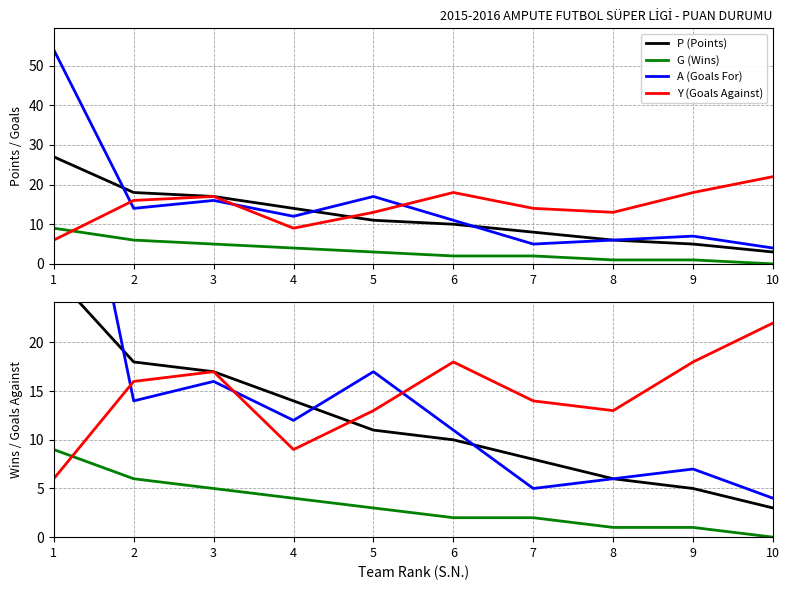

What are all the series names shown in the legend?

P (Points), G (Wins), A (Goals For), Y (Goals Against)